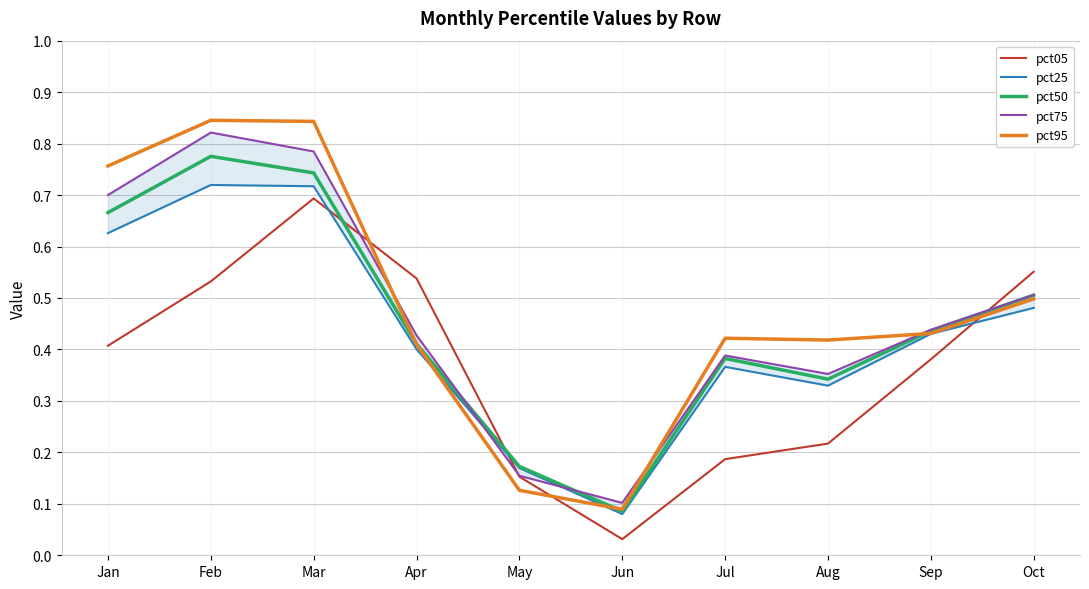

What is the average value of the pct50 series?

0.5